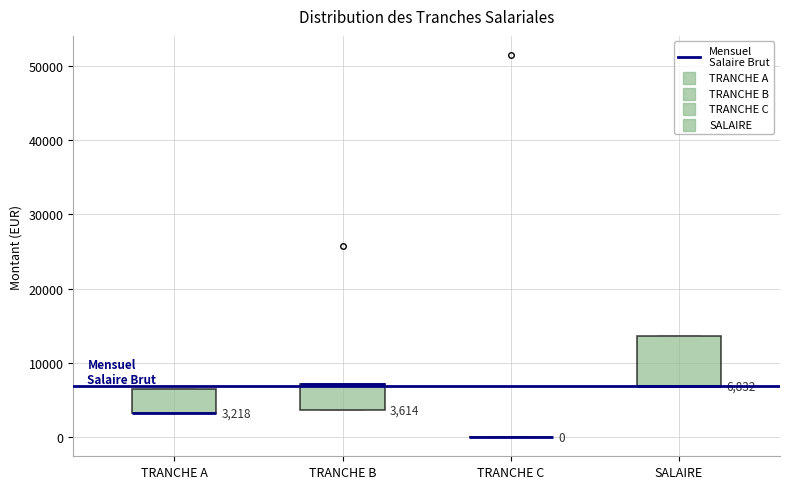

Which box is the tallest, from its lower edge to its upper edge?

SALAIRE